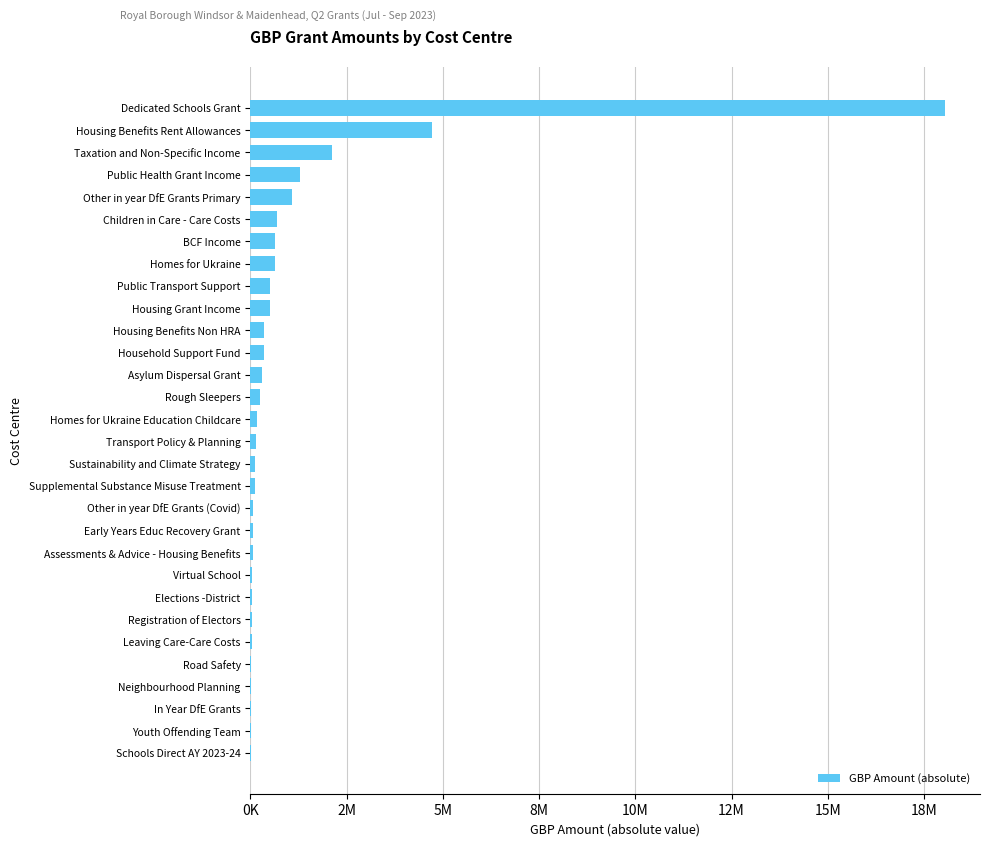

What is the sum of all values?

32487126.1